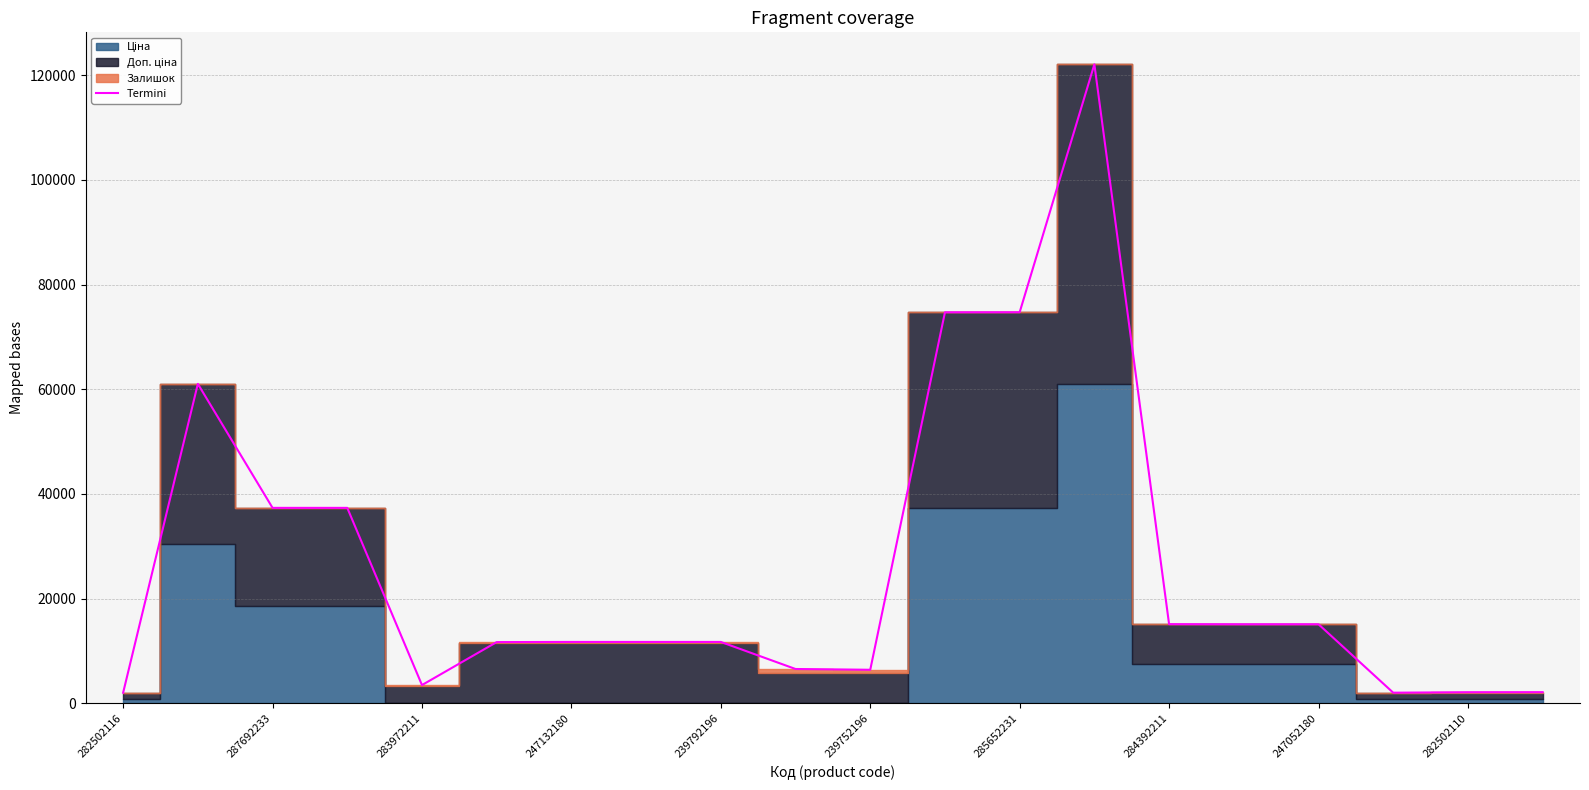

What is the maximum value for Termini?

122064.4